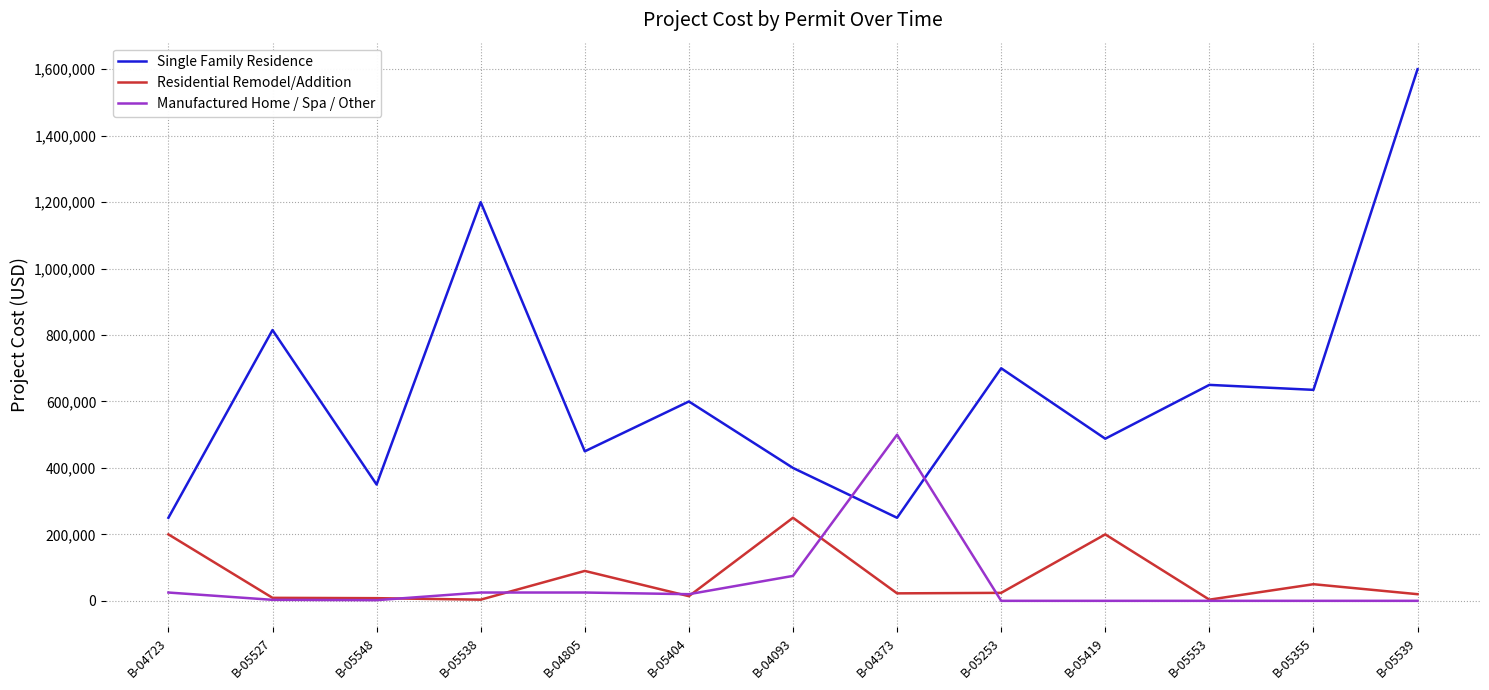

Where does the Residential Remodel/Addition series first go above 22500?

B-04723